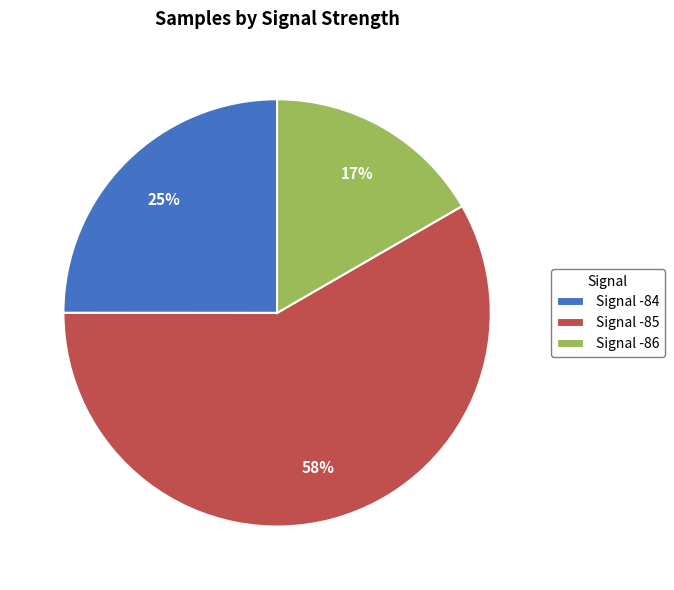

Rank the categories by value from highest to lowest.

Signal -85, Signal -84, Signal -86